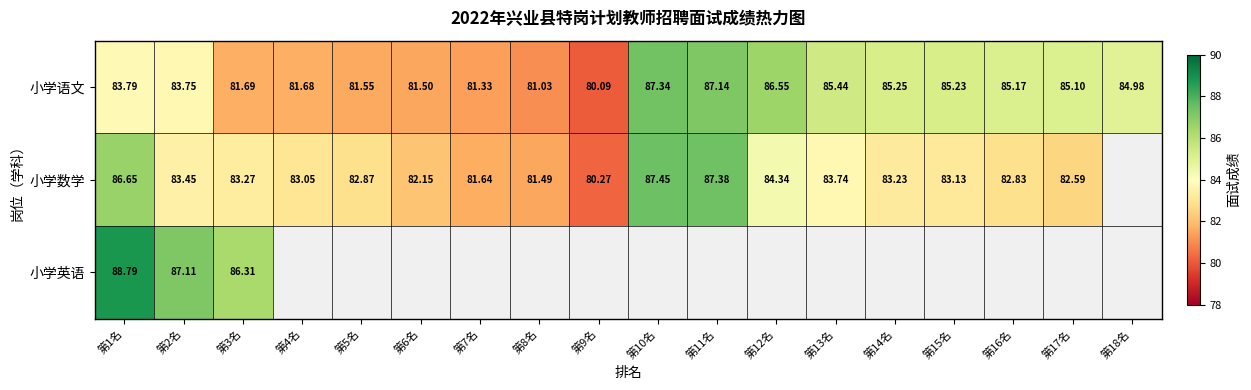

At how many categories does at least one series exceed 88?

1